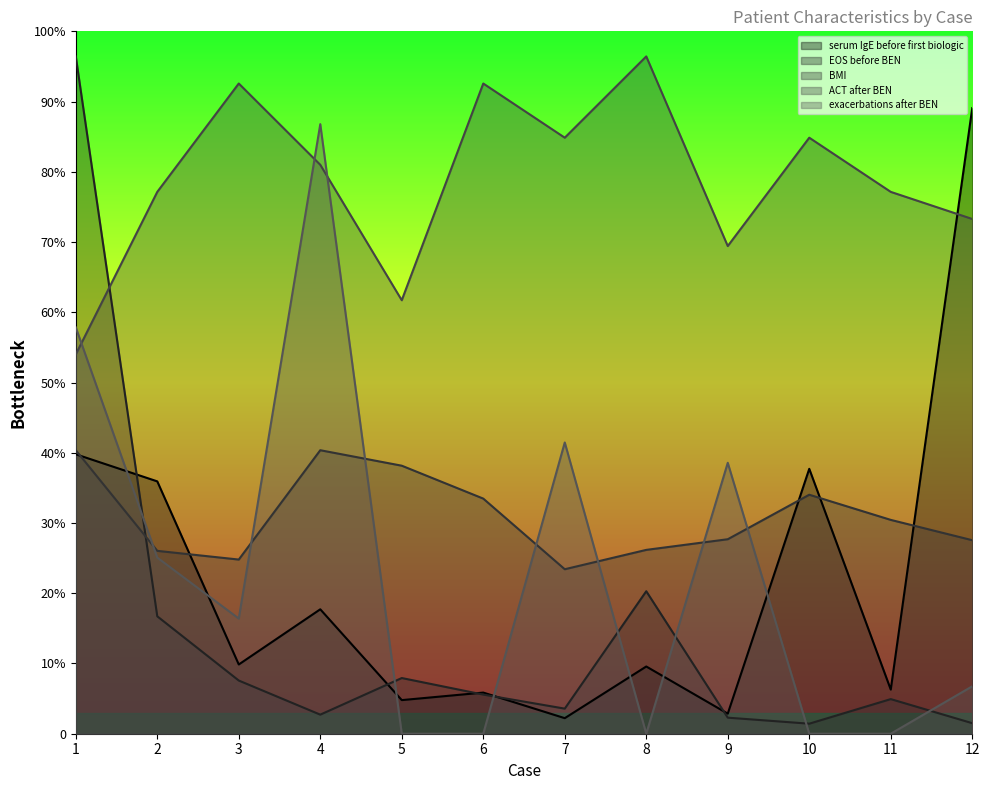

What is the highest value of the BMI series?

565.1